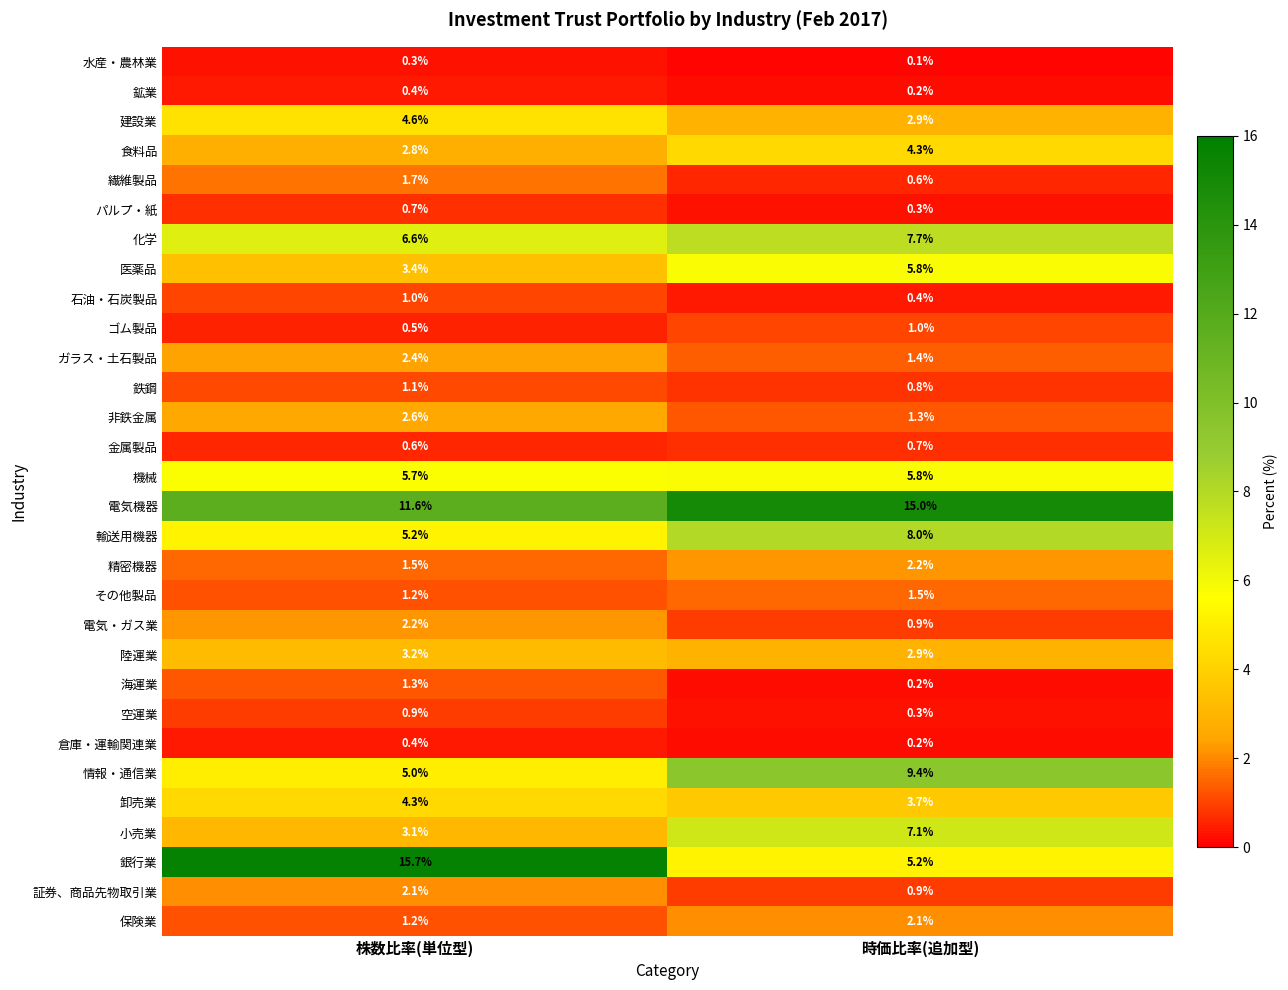

Which series has the widest spread of values?

銀行業